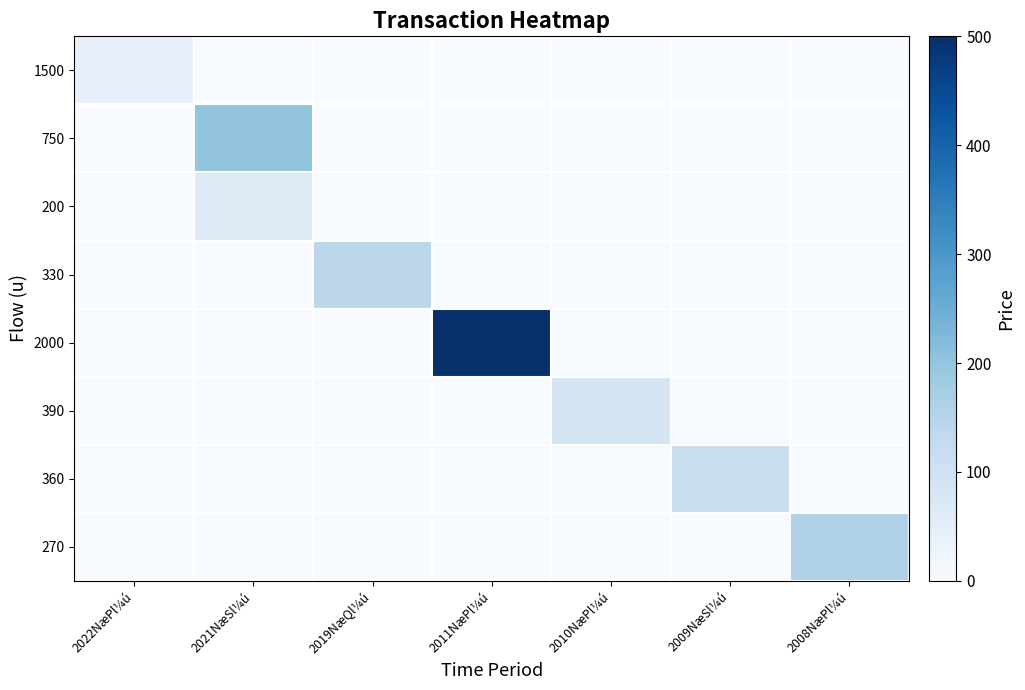

At how many categories does at least one series exceed 144?

3